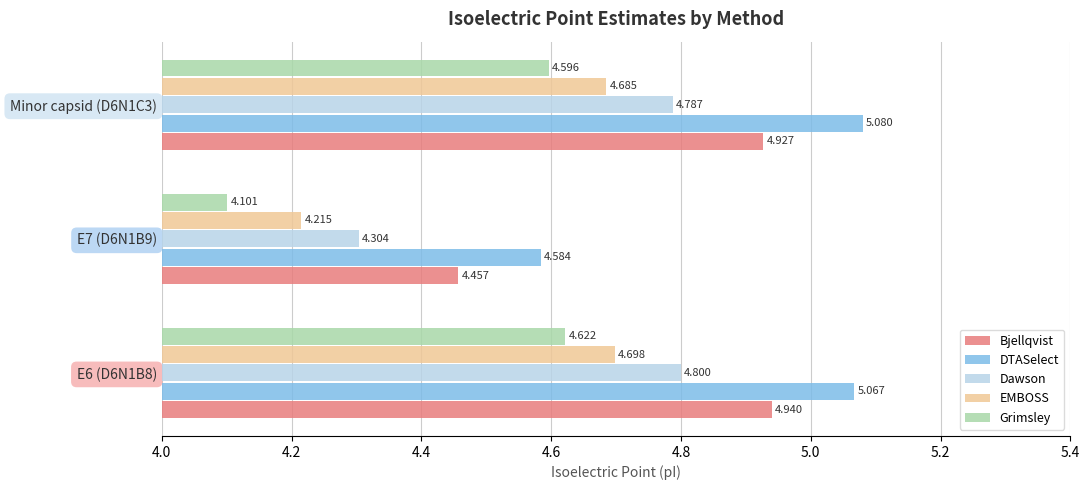

At how many categories does at least one series exceed 4?

3